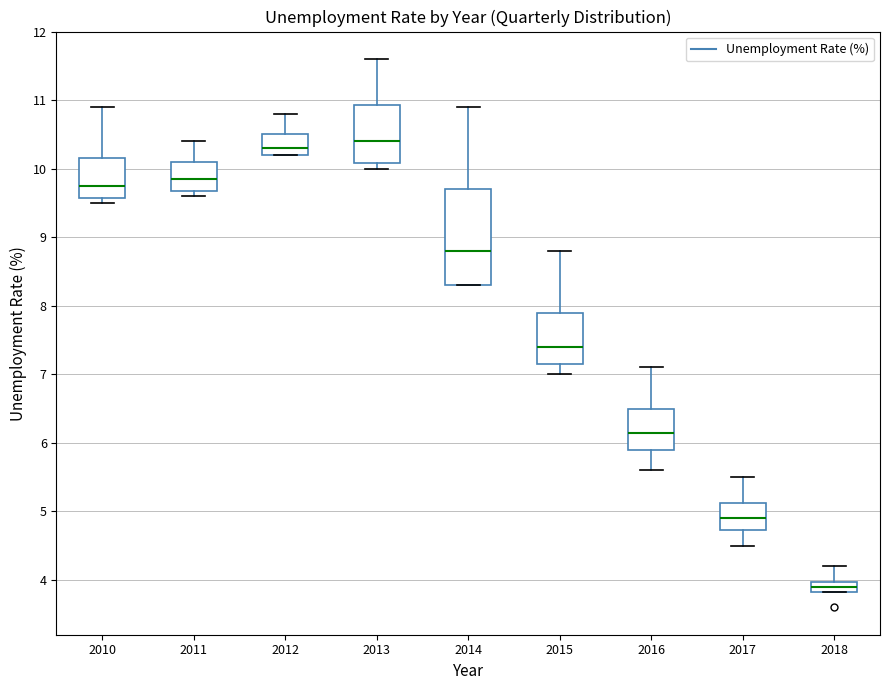

Which box has the lowest median line?

2018